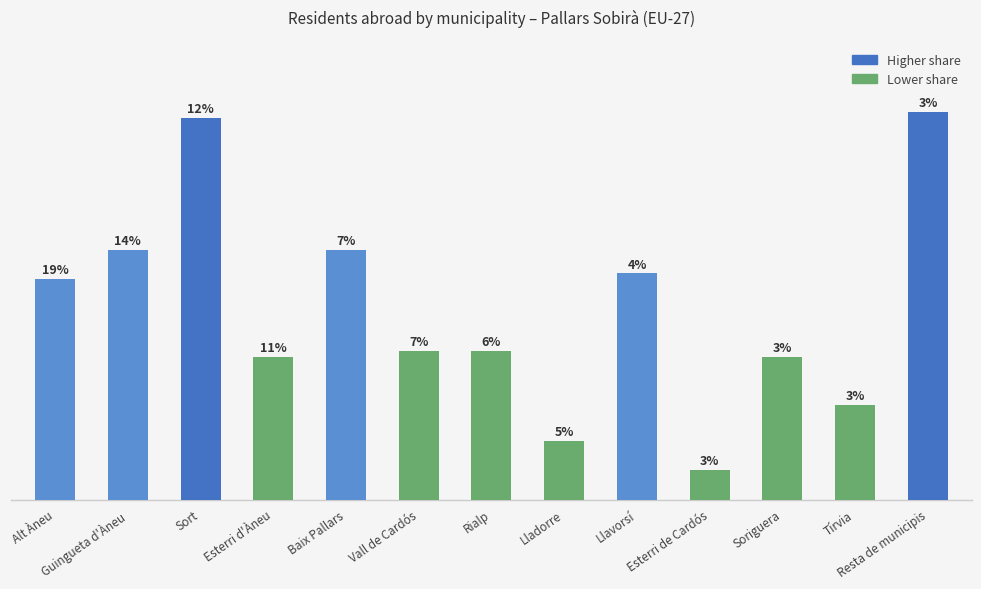

Approximately how many times larger is the value at Baix Pallars compared to Alt Àneu?

1.1